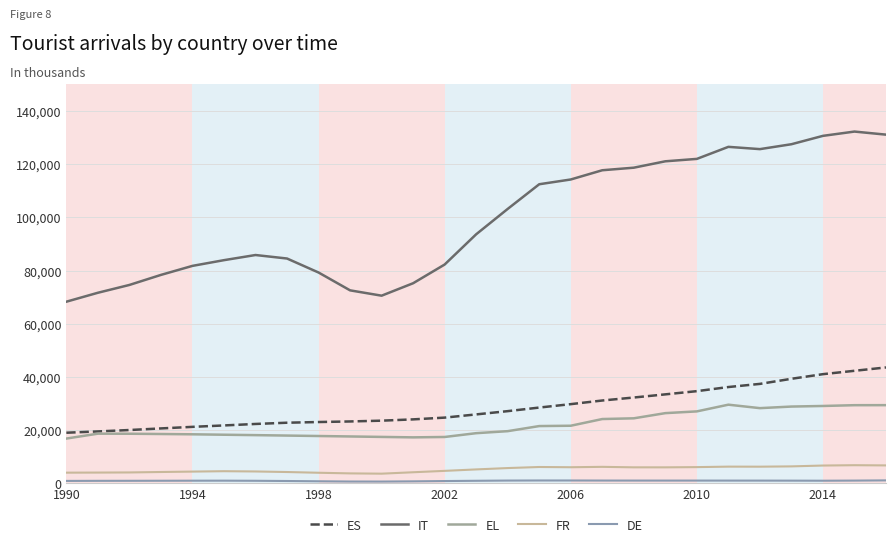

Reading left to right, extract all data points from this chart.

ES: 19056	19545	20074	20673	21264	21797	22351	22820	23078	23294	23590	24077	24737	25941	27171	28517	29802	31169	32294	33480	34685	36234	37416	39334	41075	42341	43601
IT: 68322	71680	74619	78393	81789	83938	85870	84555	79293	72586	70582	75263	82298	93669	103208	112482	114271	117745	118706	121108	122013	126541	125686	127527	130675	132287	131131
EL: 16865	18700	18676	18573	18462	18304	18152	17987	17820	17651	17479	17312	17457	18885	19642	21559	21684	24202	24474	26421	27077	29600	28298	28894	29115	29409	29421
FR: 4040	4074	4122	4289	4441	4591	4490	4280	4004	3768	3662	4193	4716	5261	5770	6169	6079	6227	6043	6040	6124	6307	6289	6402	6719	6846	6769
DE: 938	968	980	998	1019	1029	985	903	798	706	693	774	888	986	1069	1100	1095	1073	1064	1062	1061	1056	1051	1037	1010	1057	1136